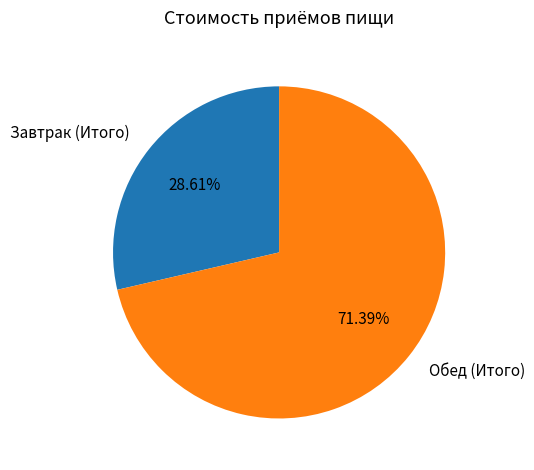

What percentage is the Обед (Итого) slice, to the nearest percent?

71%